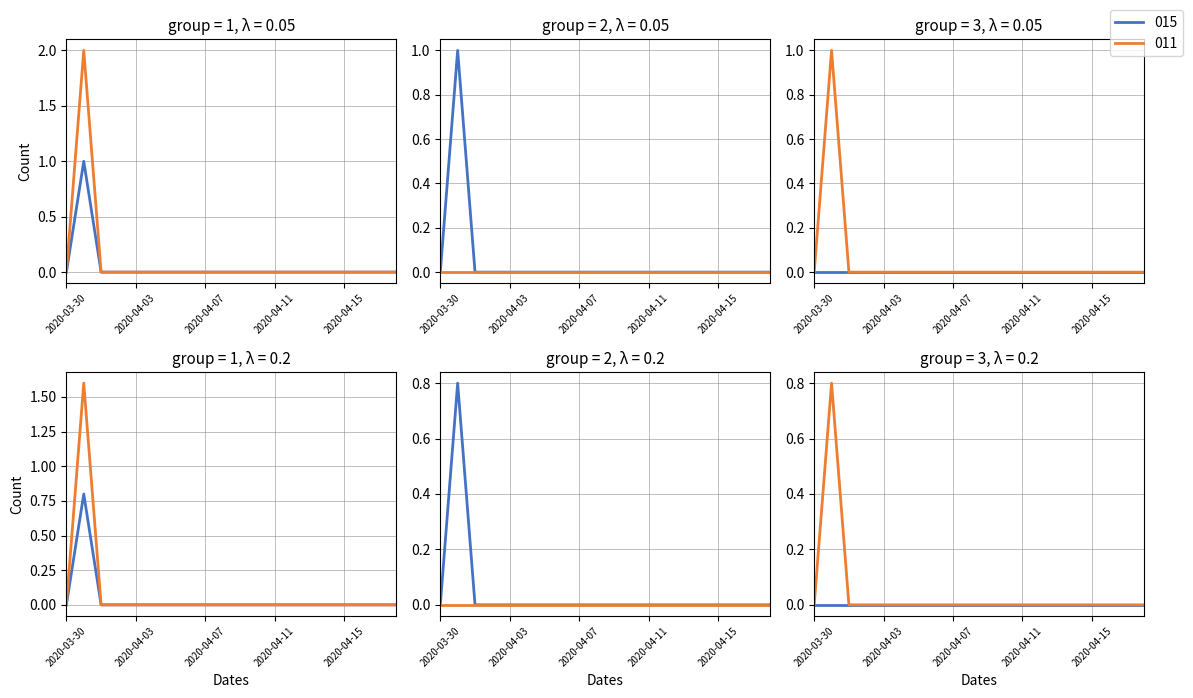

The yearbooks_012099-058 series shows 0 at 2020-04-11. True or false?

True